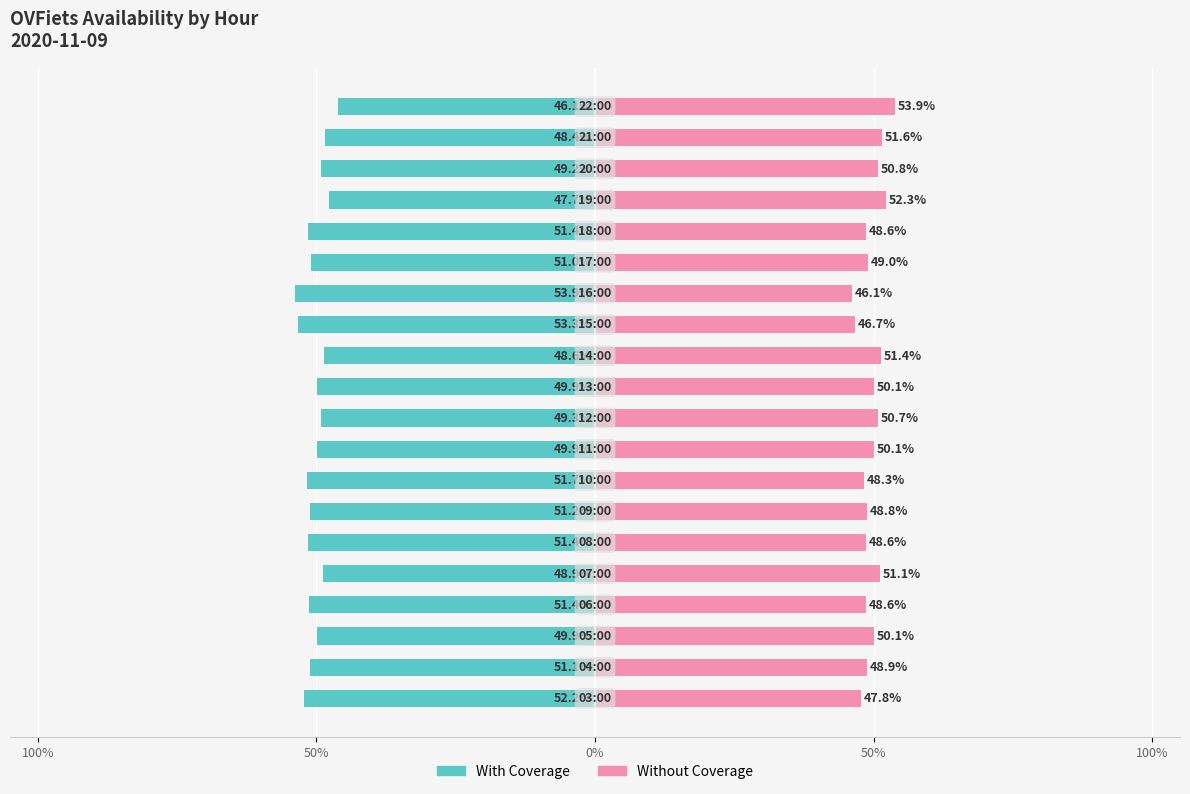

How many groups of bars are there?

20